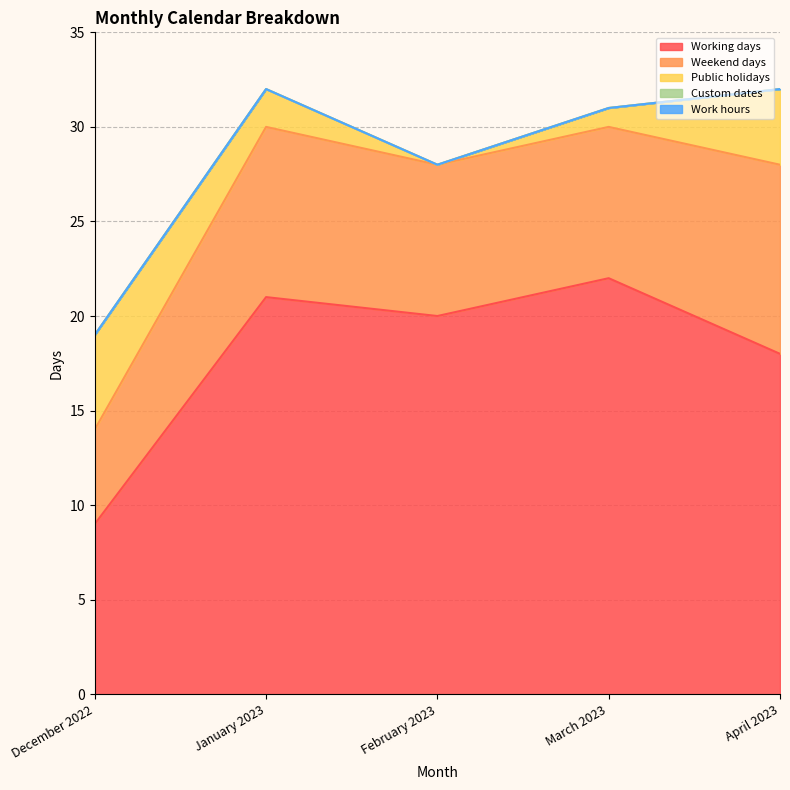

Is it true that Working days equals 22 at March 2023?

True